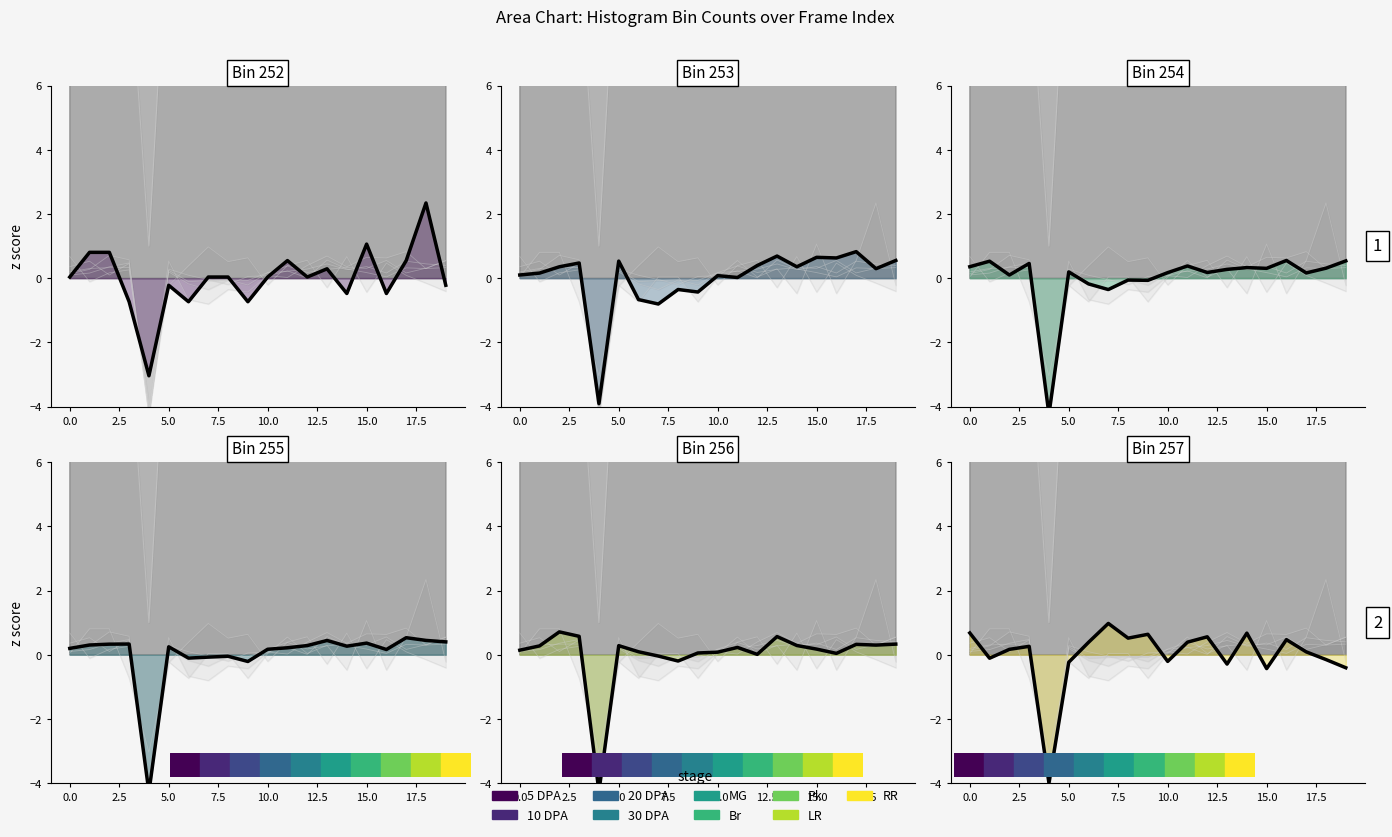

True or false: Bin 253 and Bin 254 cross at least once.

True